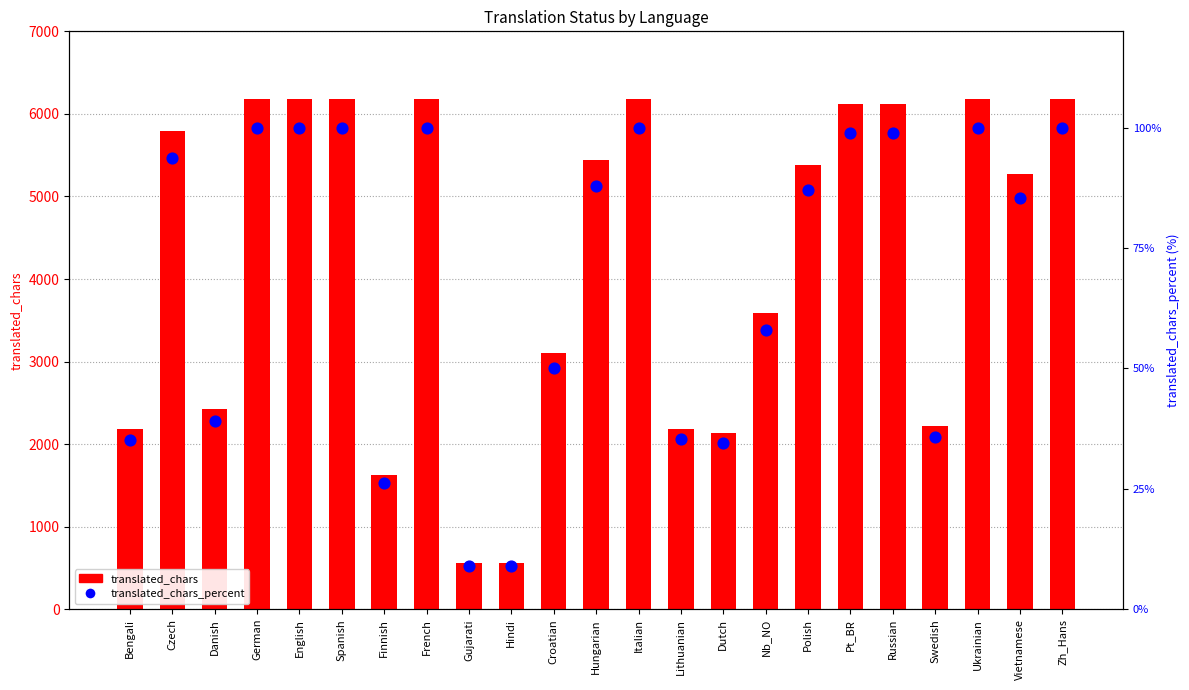

What are all the series names shown in the legend?

translated_chars, translated_chars_percent